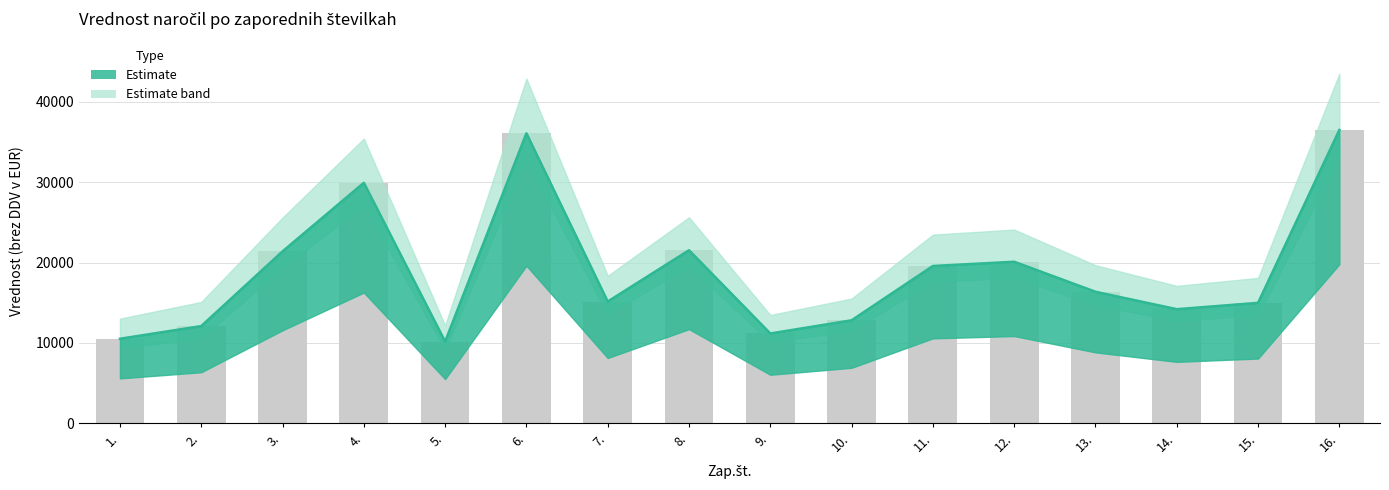

List the labels in order of value, smallest first.

5., 1., 9., 2., 10., 14., 15., 7., 13., 11., 12., 3., 8., 4., 6., 16.